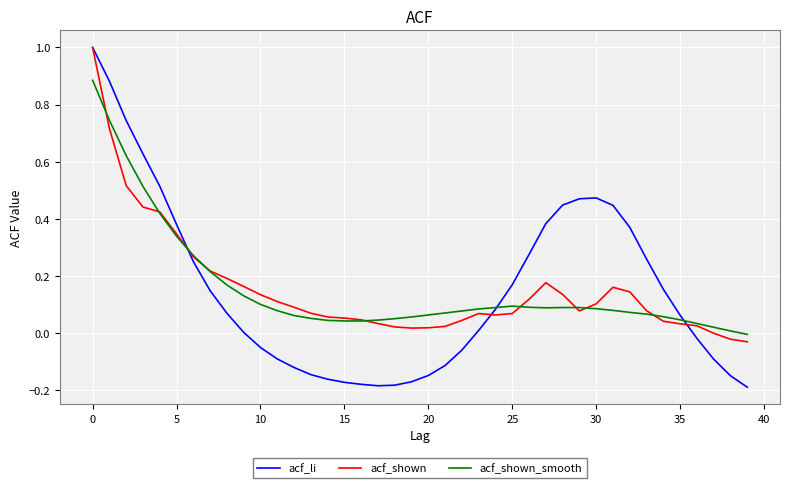

What is the greatest value displayed?

1.0